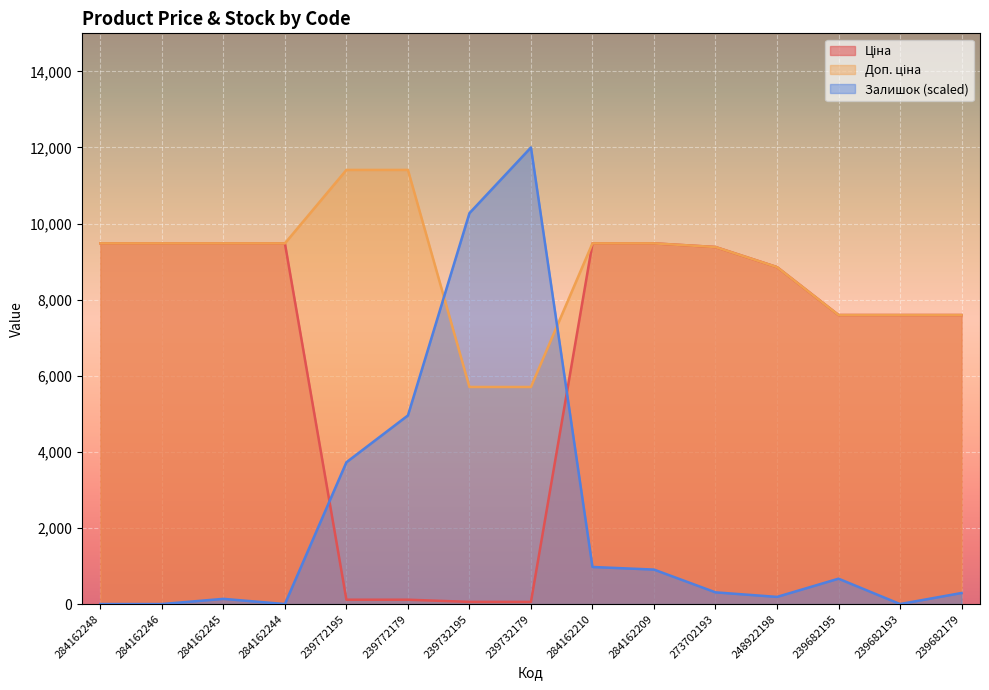

At which label is Залишок closest to 6000?

239772179